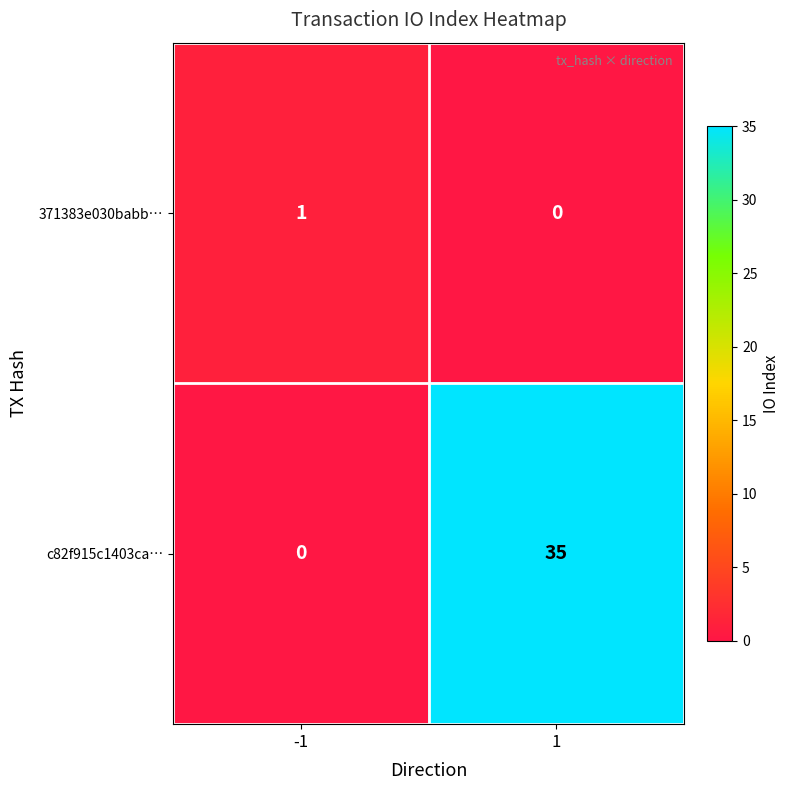

Reading left to right, what are all the values shown in this chart?

371383e030babb…: -1=1	1=0
c82f915c1403ca…: -1=0	1=35